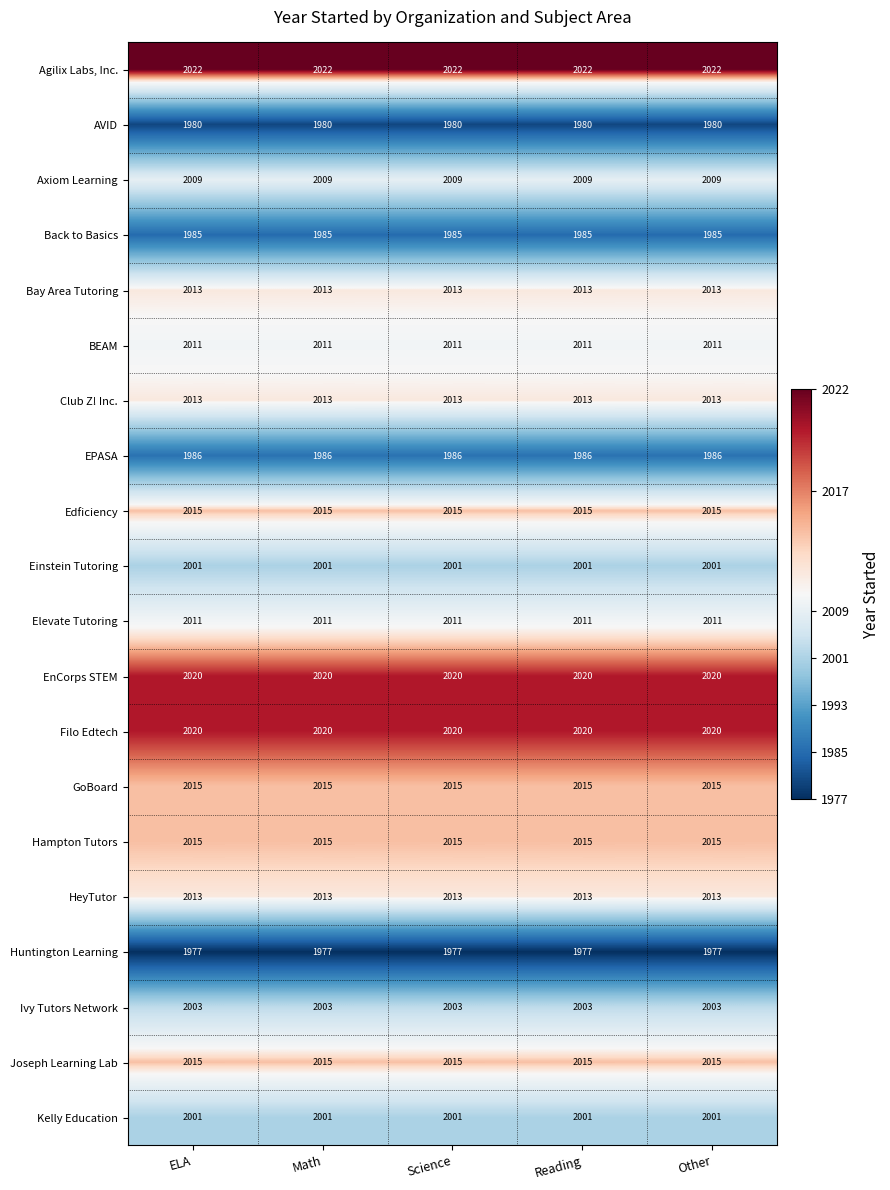

What is the average value of the Kelly Education series?

2001